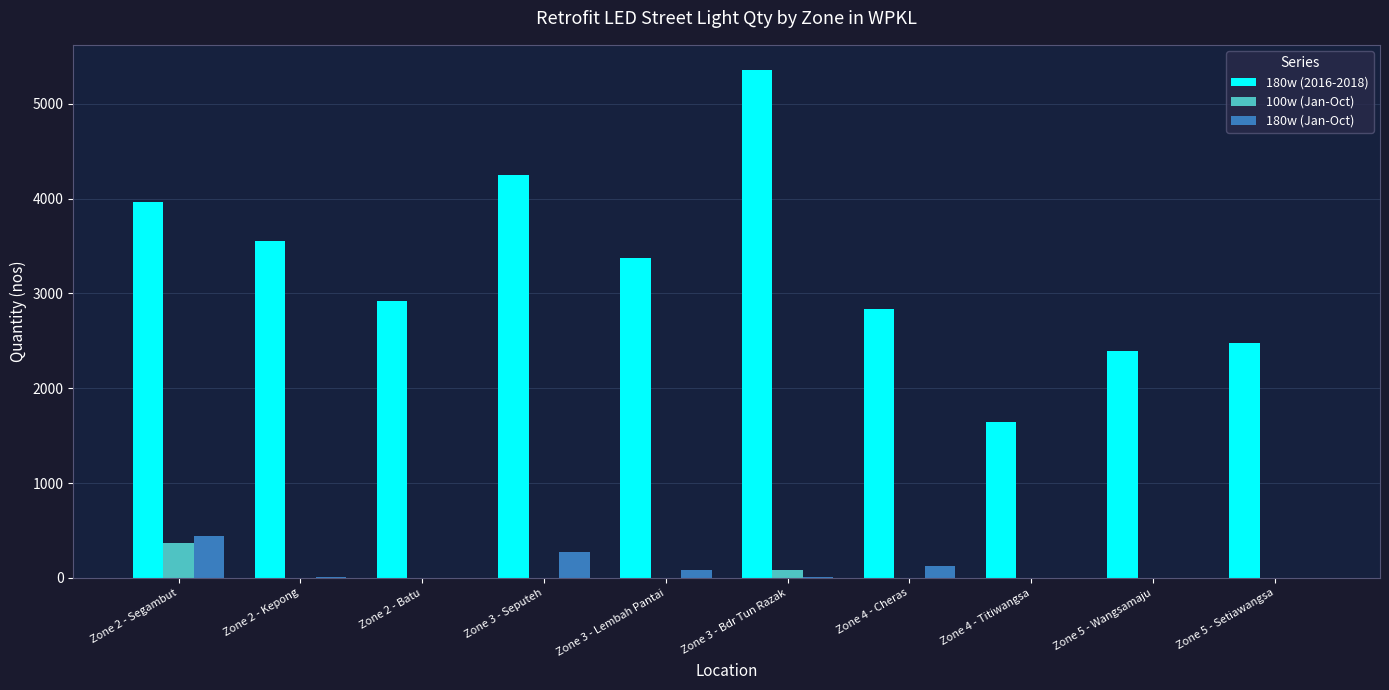

Which series has the widest spread of values?

180w (2016-2018)